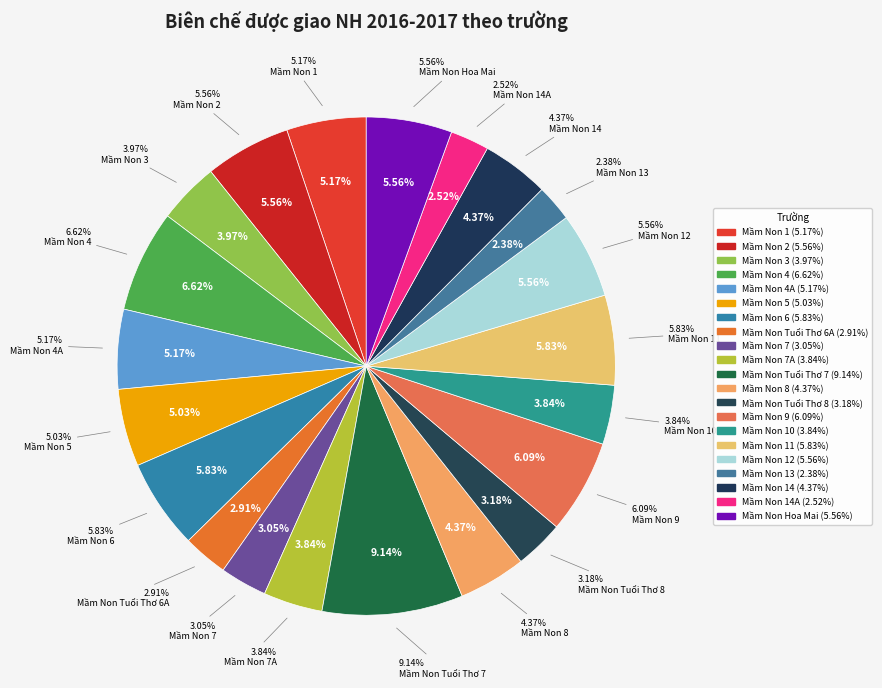

To the nearest percent, what is the combined percentage of Mầm Non 7A and Mầm Non 12?

9%